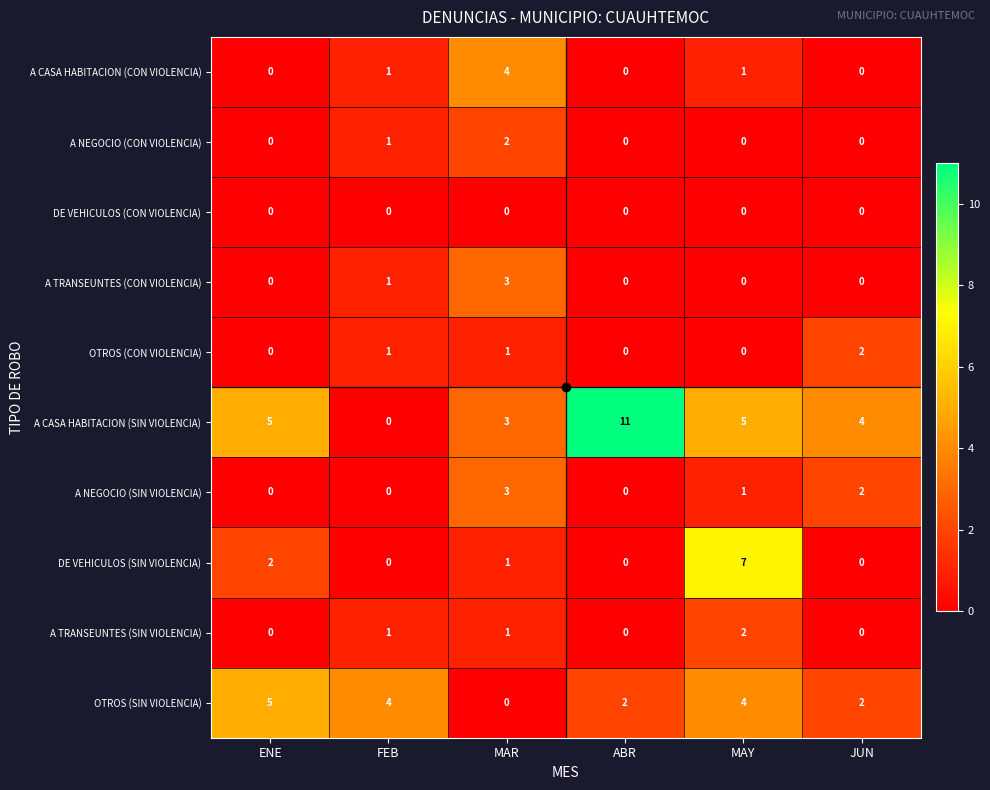

What is the sum of the A CASA HABITACION (SIN VIOLENCIA) values at ABR and MAY?

16